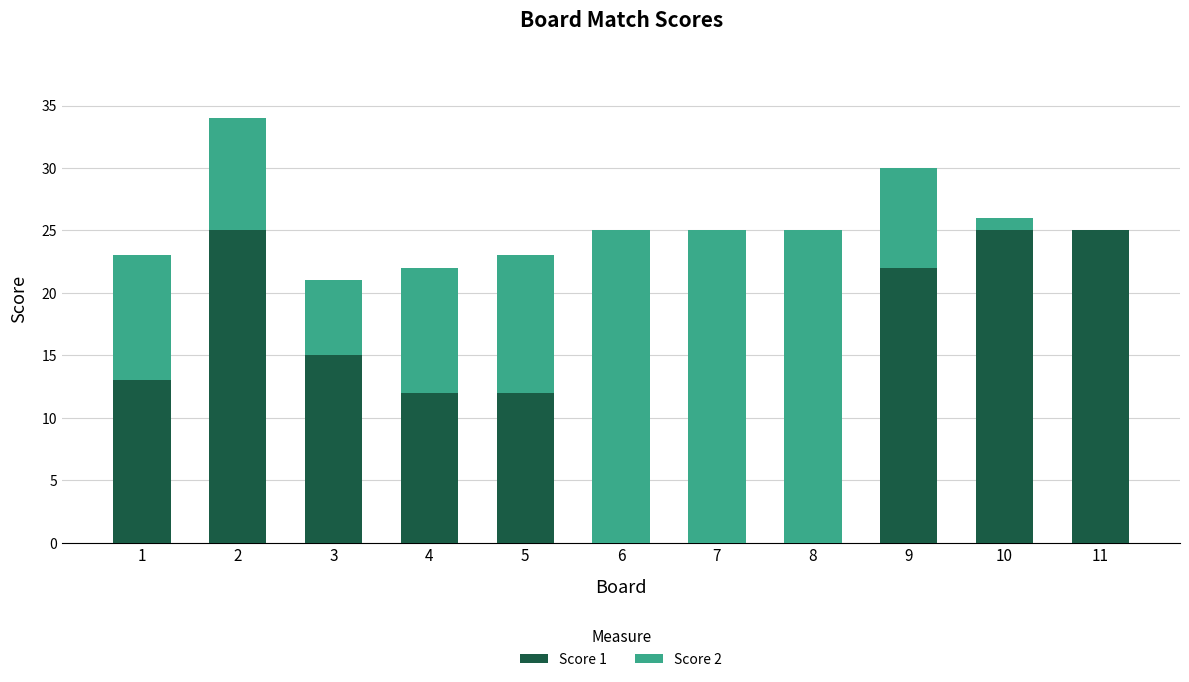

The value of Score 1 at 7 is 17. True or false?

False